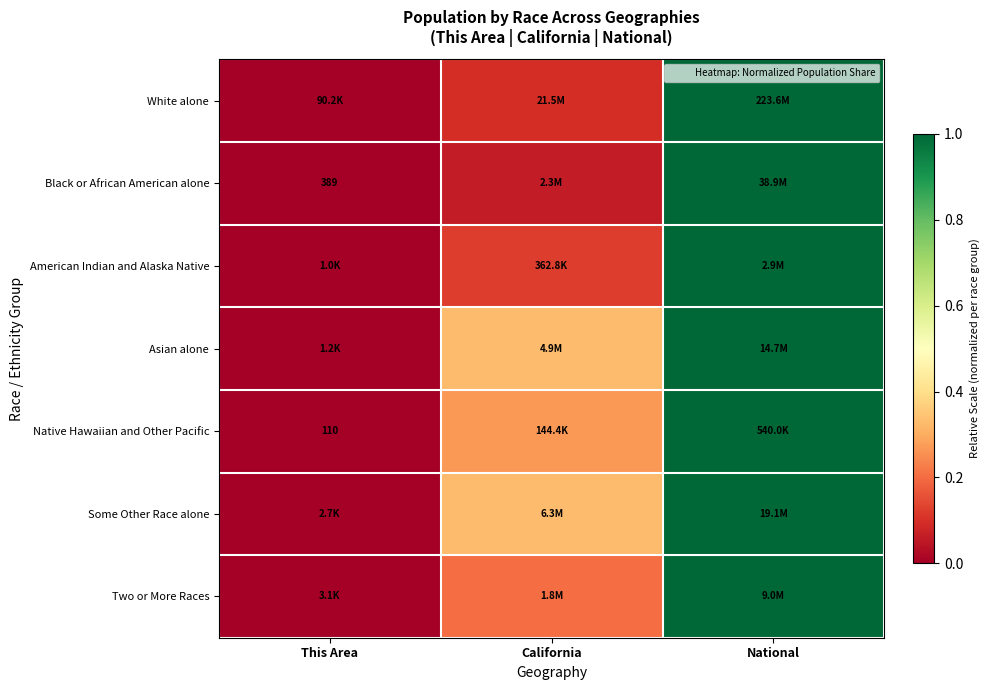

What is the sum of all White alone values?

1.1